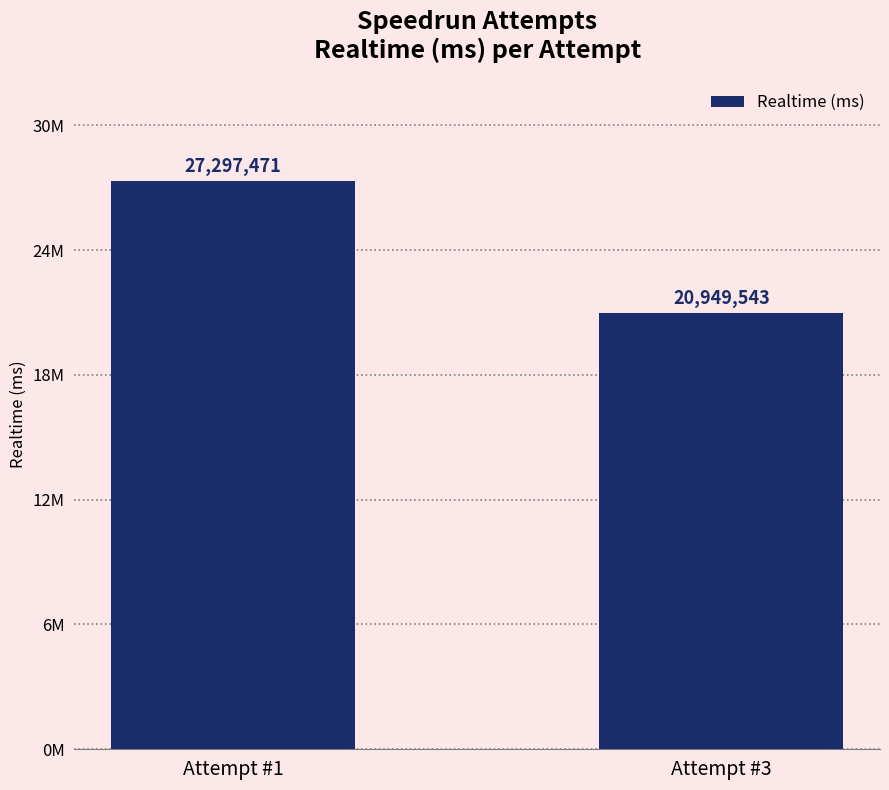

At which label is the value closest to 24123507?

Attempt #1